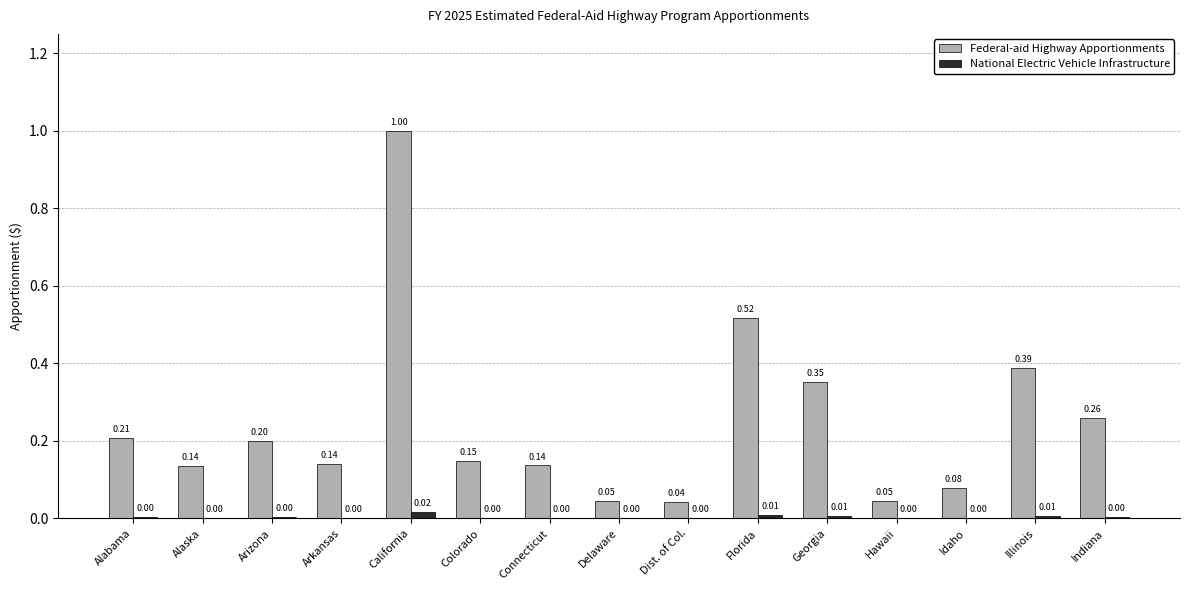

At which label is Federal-aid Highway Apportionments closest to 0?

Dist. of Col.